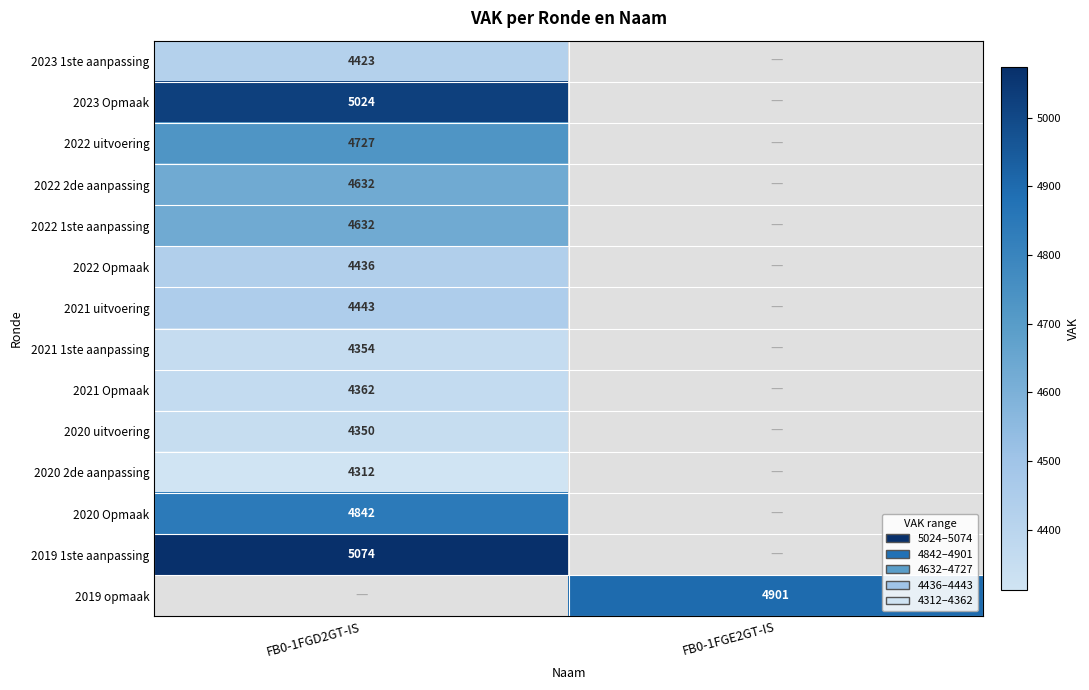

At how many categories does at least one series exceed 4352?

2